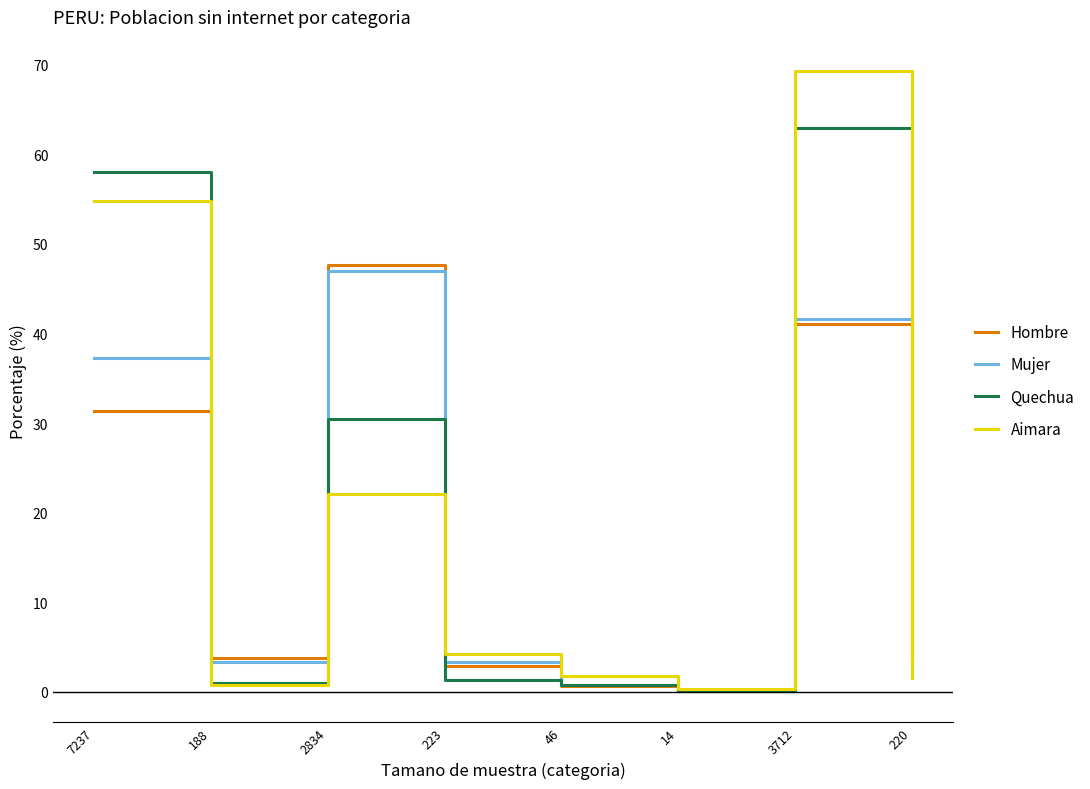

What position from the left is 3712?

7